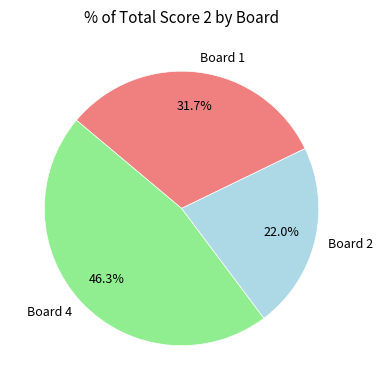

True or false: Board 4 accounts for 40% of the total.

False